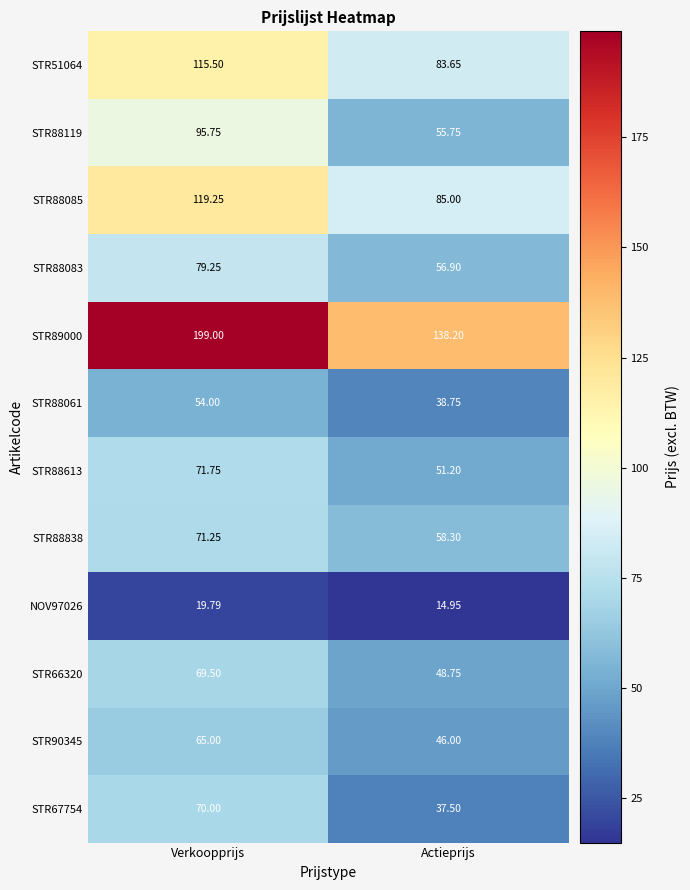

Which series has the largest total across all categories?

STR89000